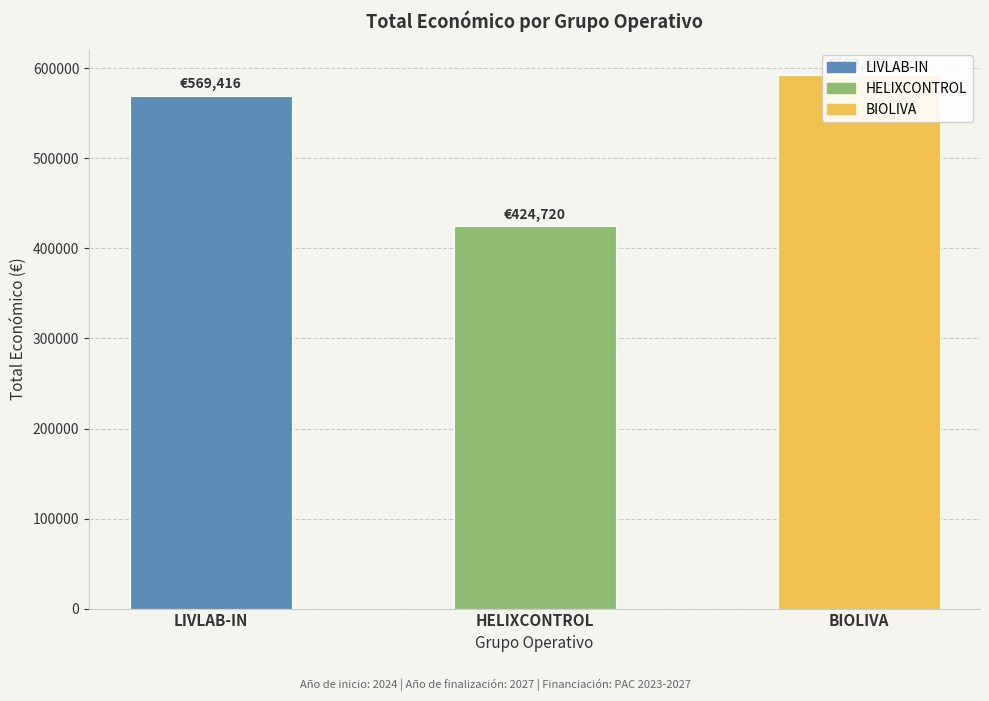

Count the values in the range 424720 to 592475.

3